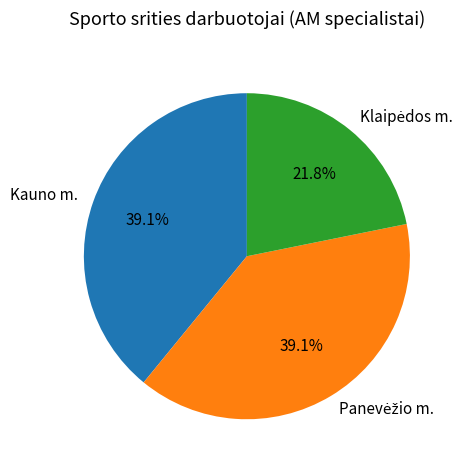

To the nearest percent, what percentage of the pie is Kauno m.?

39%